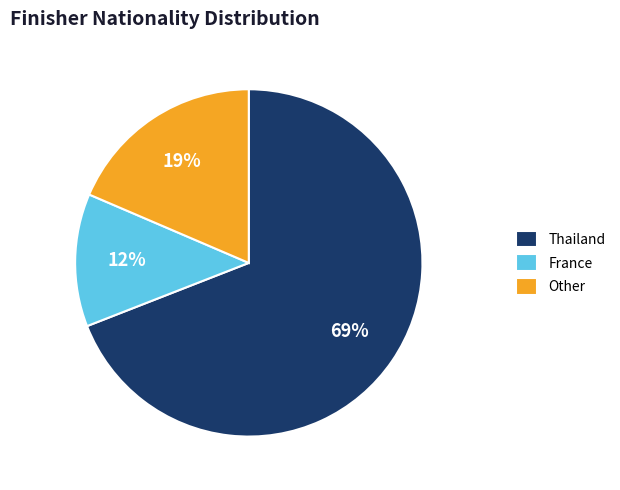

To the nearest percent, what is the average slice percentage?

33%